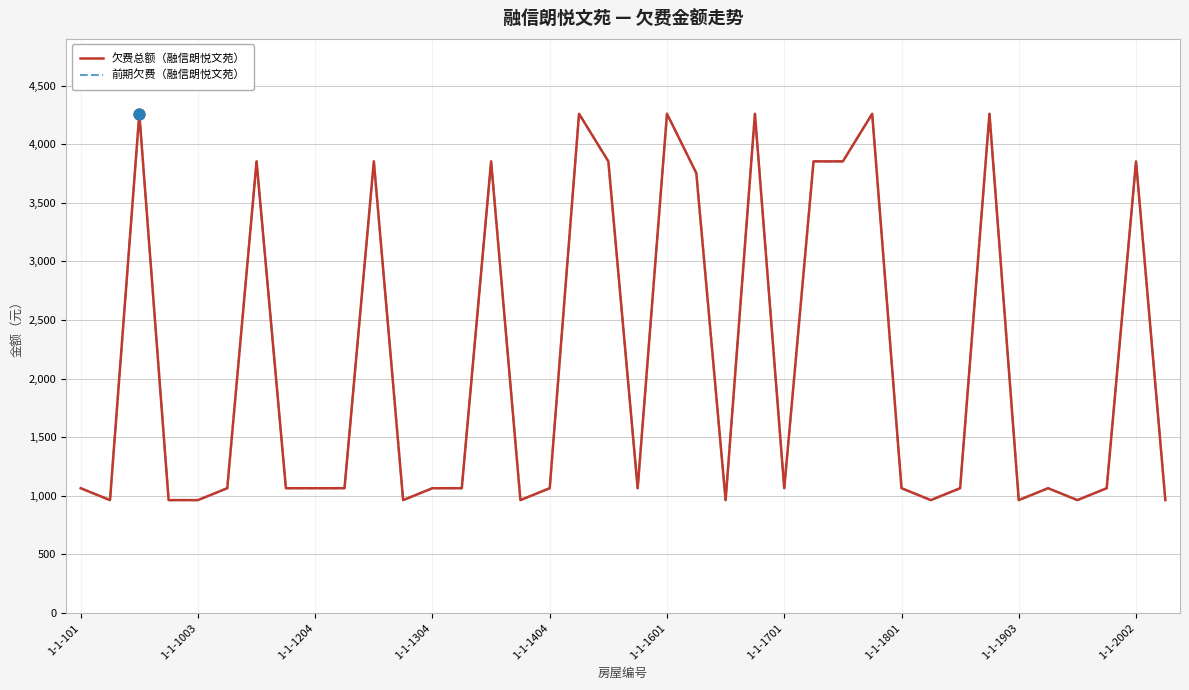

Which series has the largest total across all categories?

欠费总额（融信朗悦文苑）